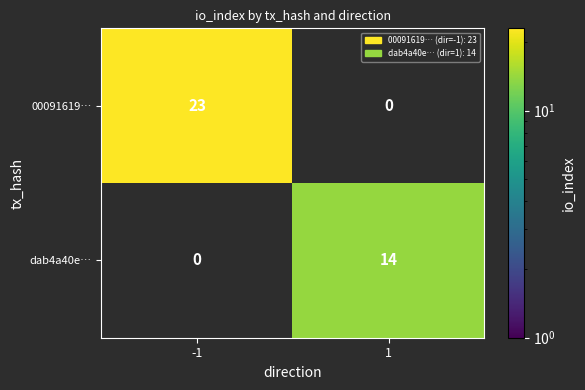

At which category does the chart reach its minimum across all series?

1